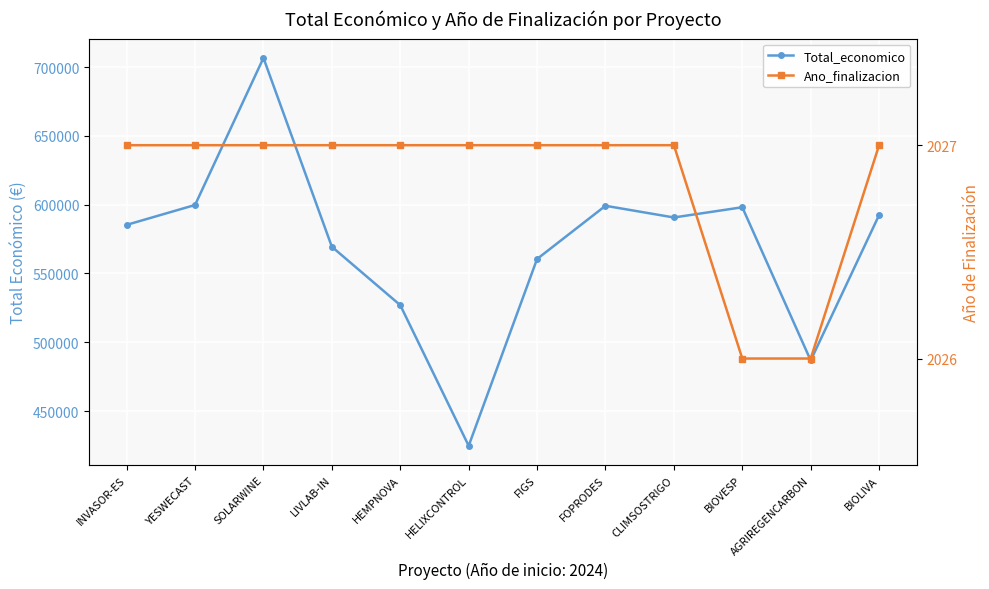

What is the minimum value shown in the chart?

2026